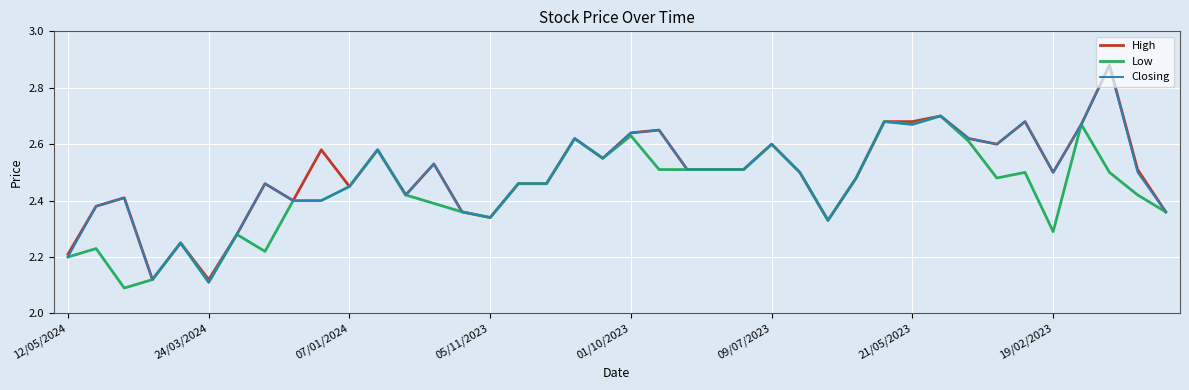

What is the difference between the second highest and minimum values in the High series?

0.6